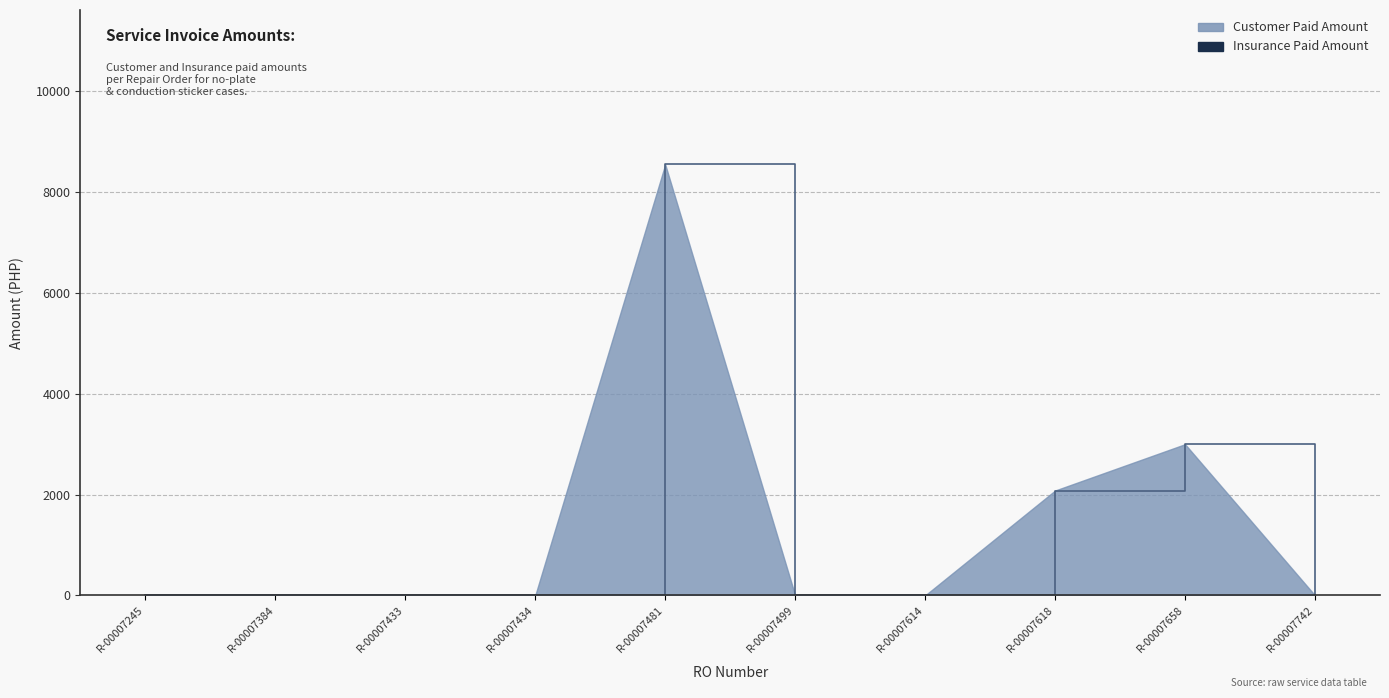

True or false: the data shows -5559.7 at R-00007245.

False